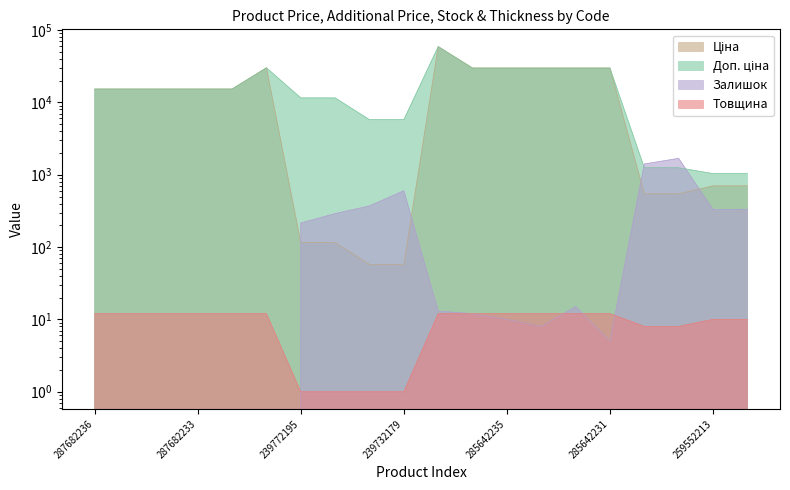

How many series are shown in this chart?

4